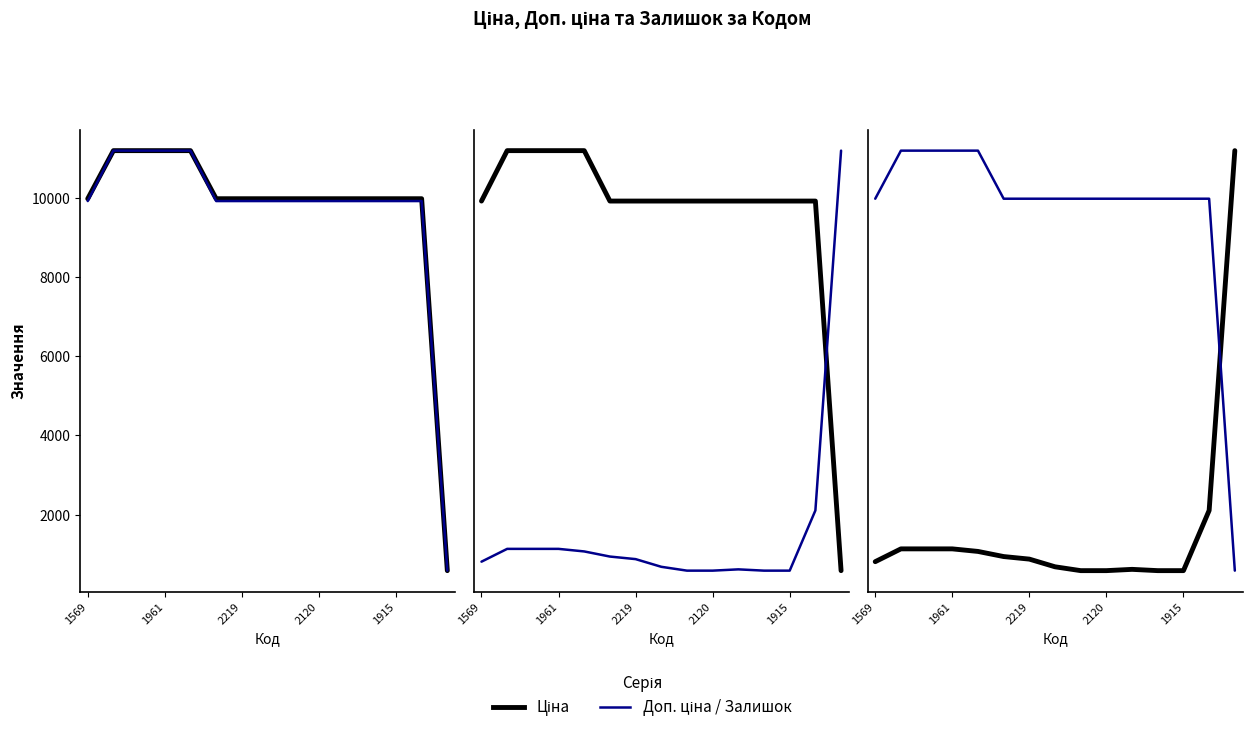

Does the chart have visible grid lines?

No